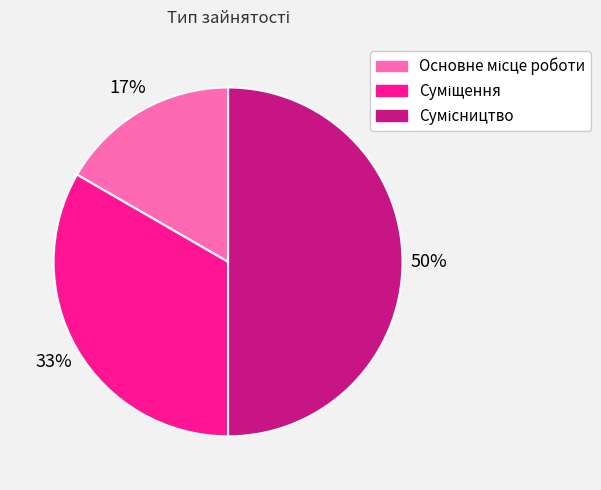

To the nearest percent, what is the average slice percentage?

33%